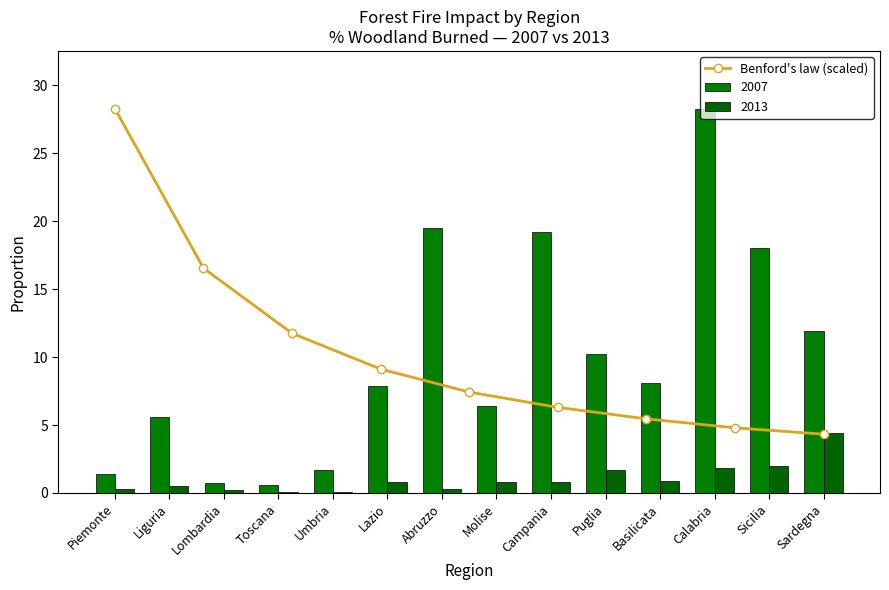

What is the label of the 9th bar from the right?

Piemonte